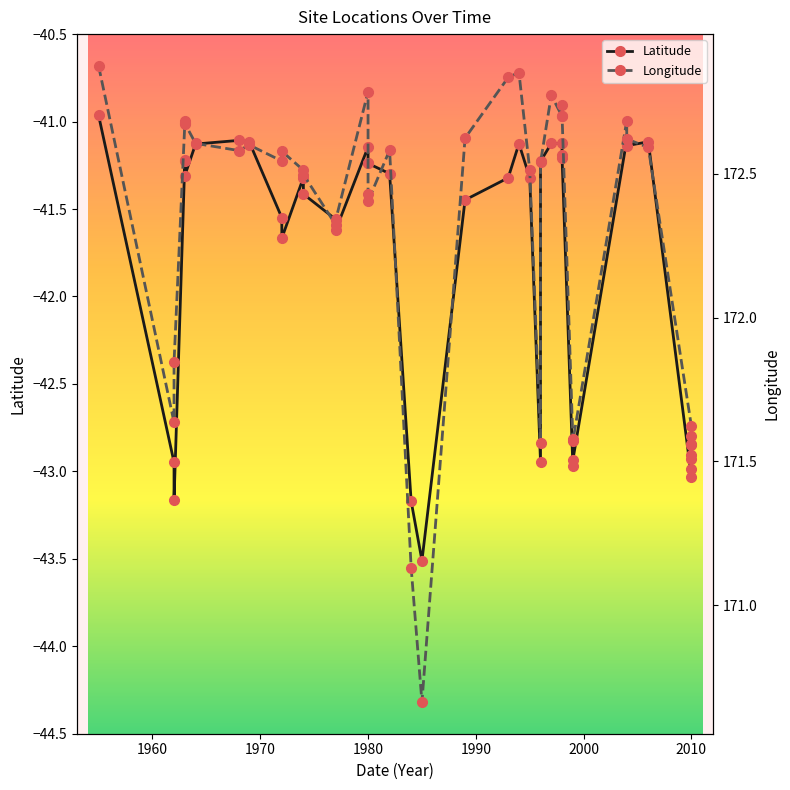

What is the sum of all Latitude values?

-1670.1